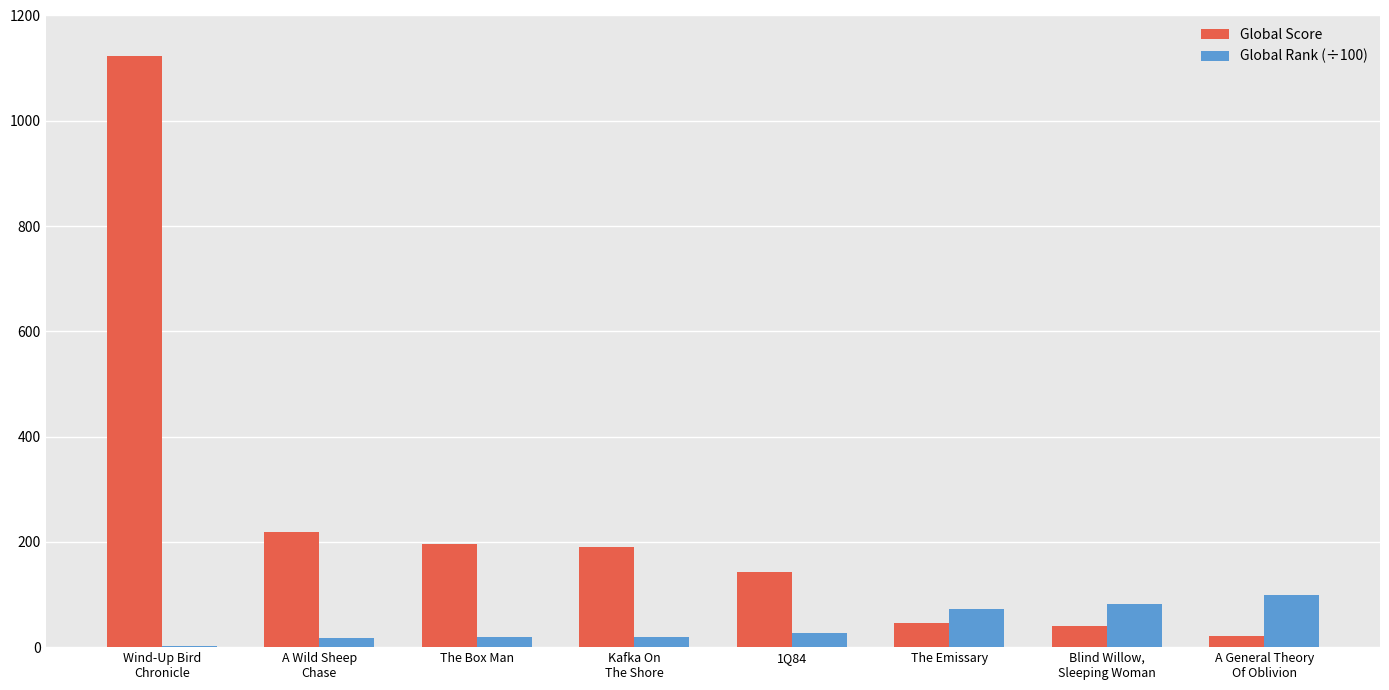

Are the bars horizontal?

No